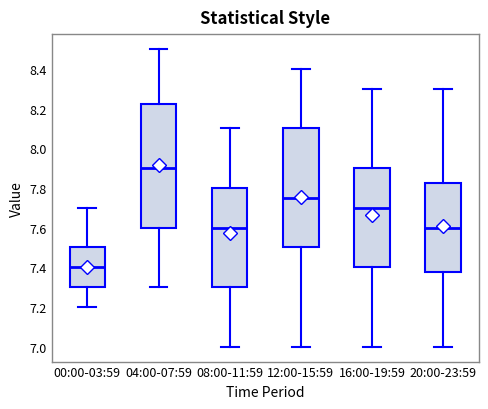

Which box has the lowest median line?

00:00-03:59